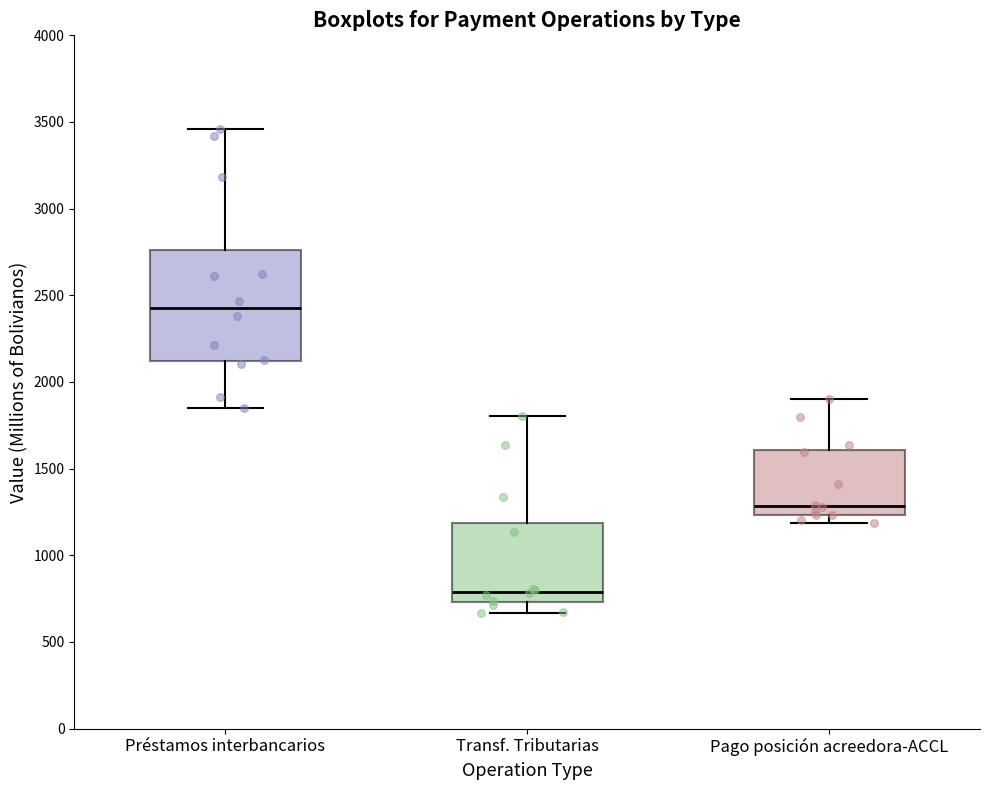

Where does the lower whisker of the box for Préstamos interbancarios end on the y-axis? The values are not printed on the chart, so give them approximately, as read against the axis.

1850